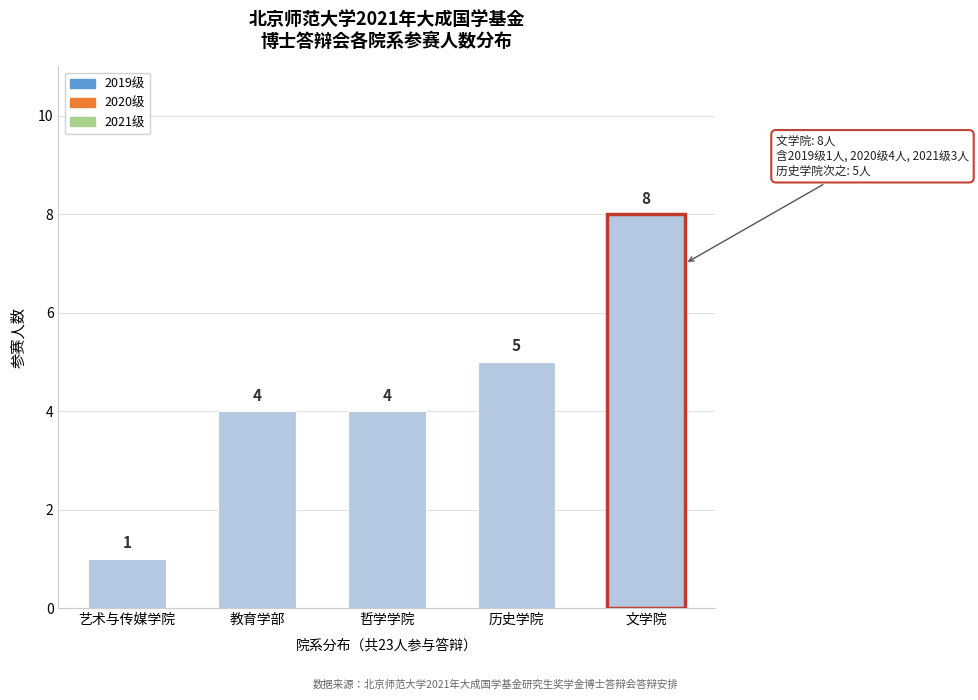

Reading left to right, transcribe all the data shown in this chart.

艺术与传媒学院=1	教育学部=4	哲学学院=4	历史学院=5	文学院=8